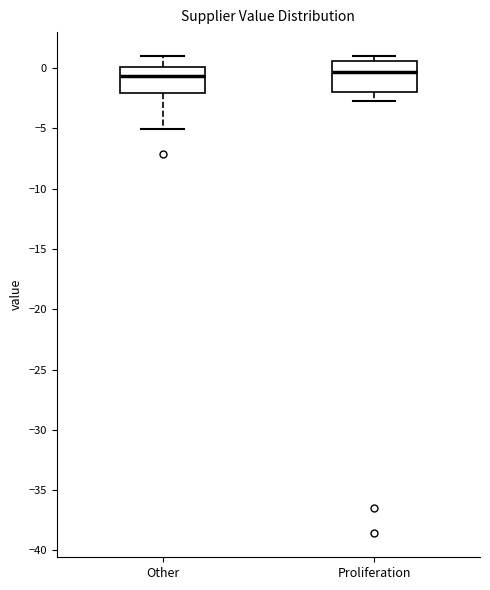

Where is the upper edge of the box for Proliferation on the y-axis? The values are not printed on the chart, so give them approximately, as read against the axis.

0.5